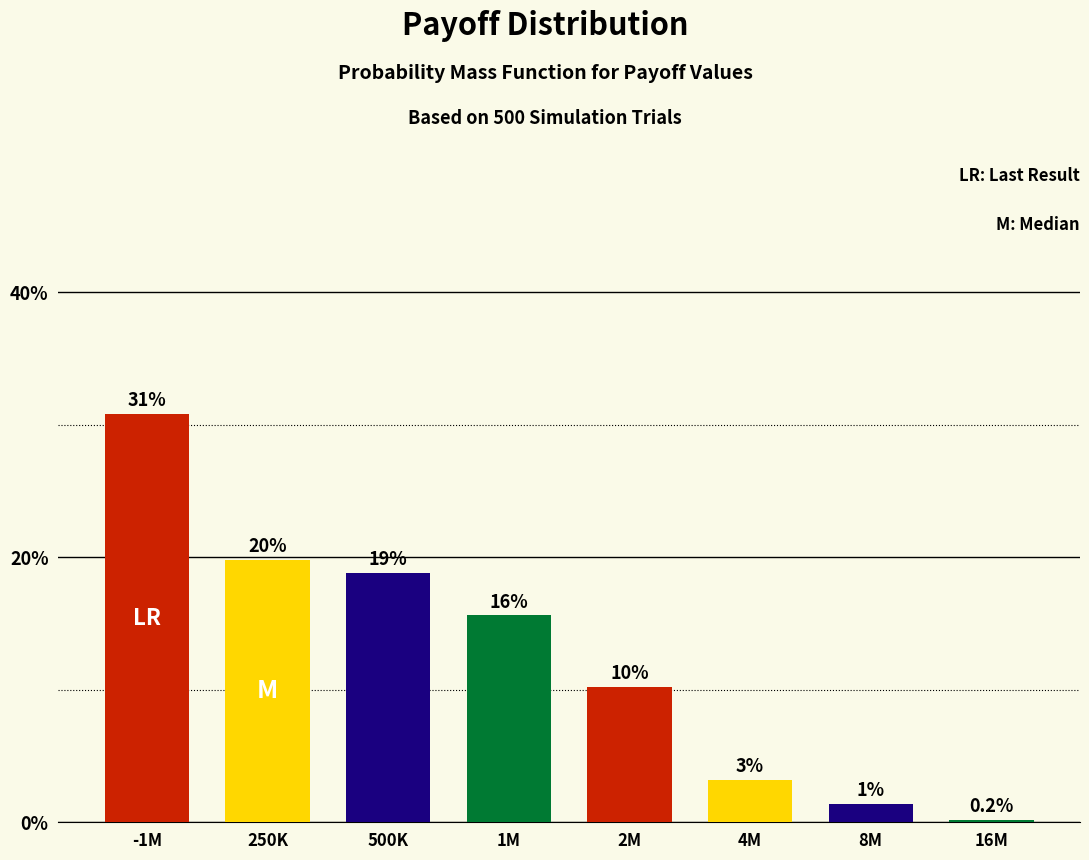

Are the bars horizontal?

No